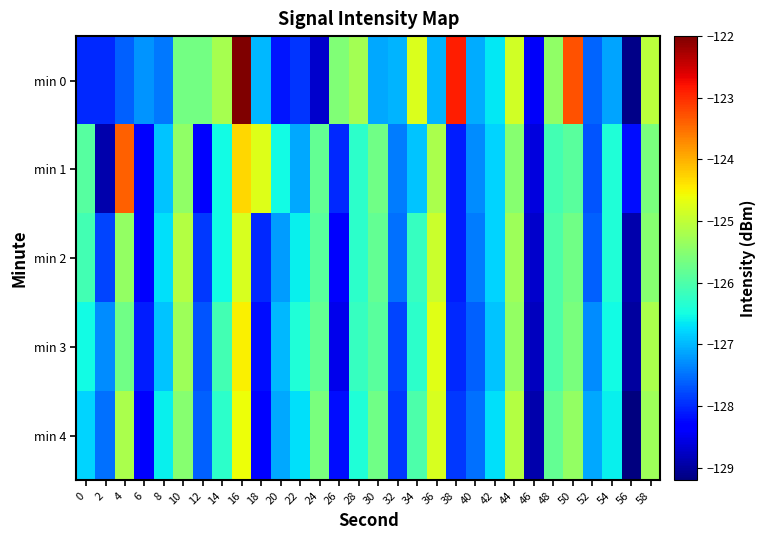

What is the spread (max minus min) of values at 44?

0.7